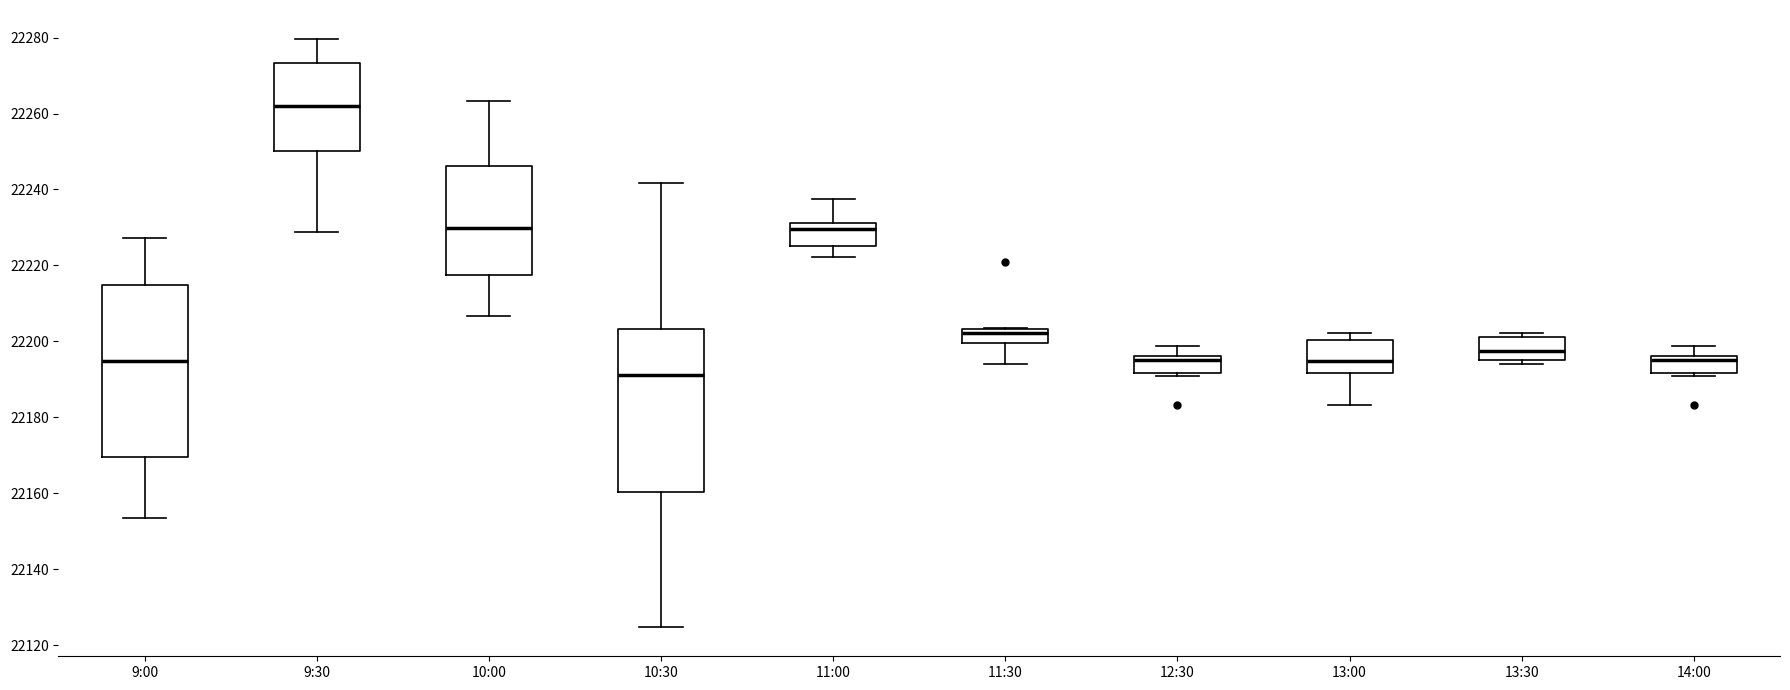

Reading left to right, read every box against the y-axis: the position of its median line, the range the box covers, and the ends of its whiskers. The values are not printed on the chart, so give them approximately, as read against the axis.

9:00: median 22194, box 22170 to 22214, whiskers 22154 to 22228
9:30: median 22262, box 22250 to 22274, whiskers 22228 to 22280
10:00: median 22230, box 22218 to 22246, whiskers 22206 to 22264
10:30: median 22192, box 22160 to 22204, whiskers 22124 to 22242
11:00: median 22230, box 22226 to 22232, whiskers 22222 to 22238
11:30: median 22202, box 22200 to 22204, whiskers 22194 to 22204
12:30: median 22196 (just below the box's upper edge), box 22192 to 22196, whiskers 22190 to 22198
13:00: median 22194, box 22192 to 22200, whiskers 22184 to 22202
13:30: median 22198, box 22196 to 22202, whiskers 22194 to 22202 (just above the box's upper edge)
14:00: median 22196 (just below the box's upper edge), box 22192 to 22196, whiskers 22190 to 22198